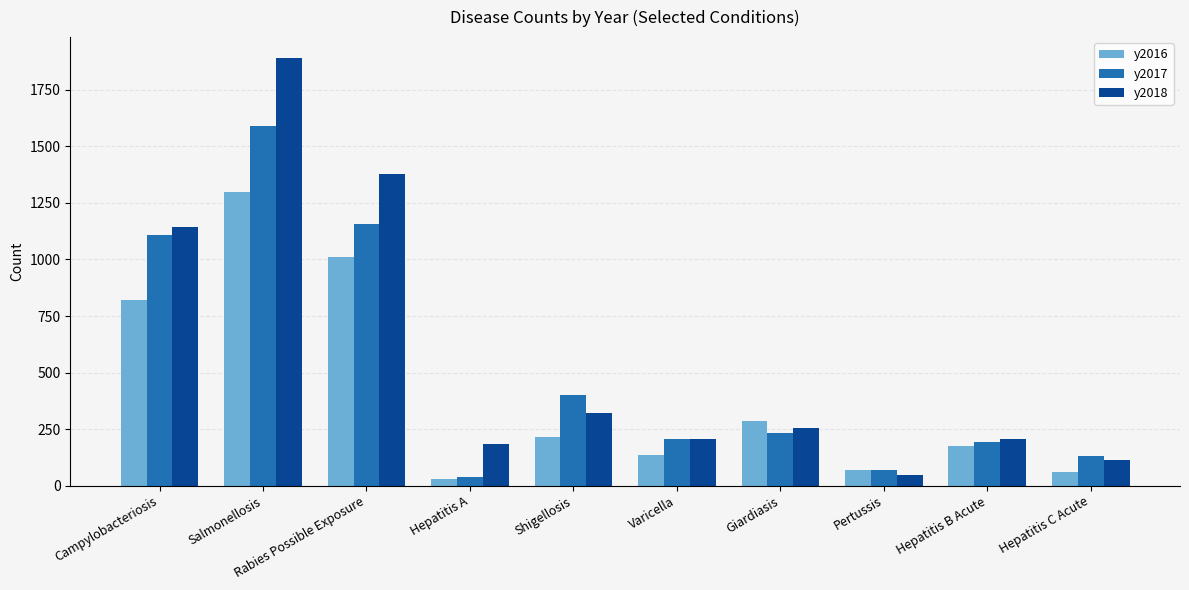

Where is y2016 nearest to the value 663?

Campylobacteriosis